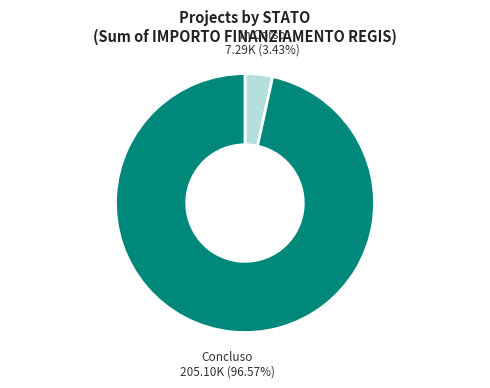

To the nearest percent, what is the average slice percentage?

50%